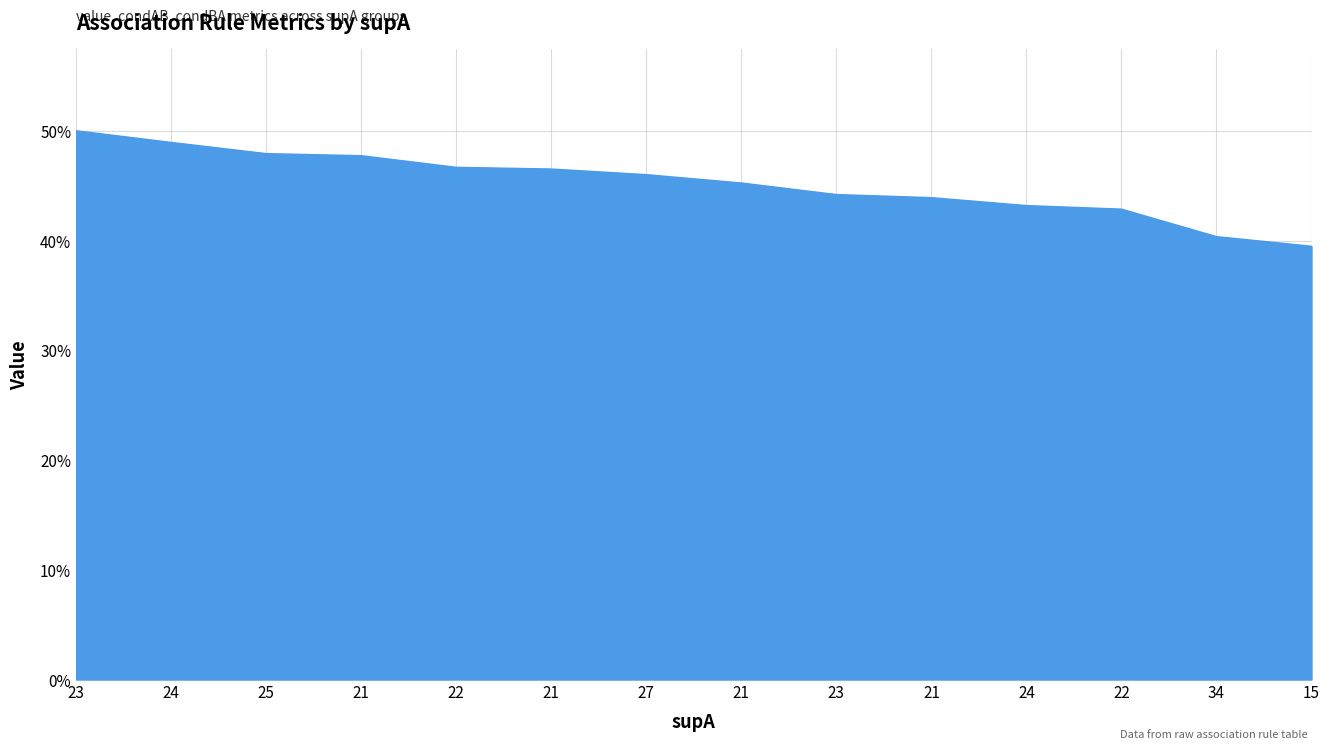

What is the difference between the maximum and minimum values?

0.1